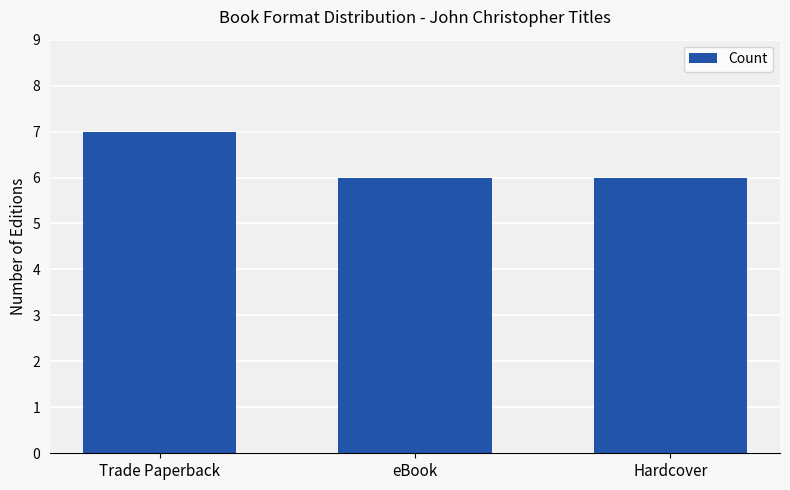

What position from the right is Hardcover?

1